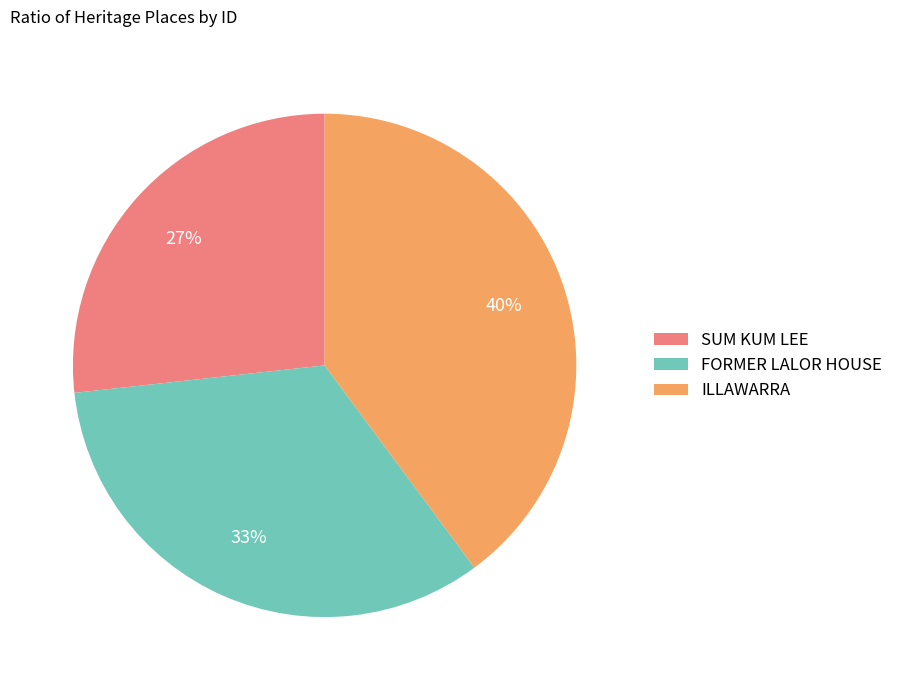

Is the sum of SUM KUM LEE and FORMER LALOR HOUSE greater than half?

Yes